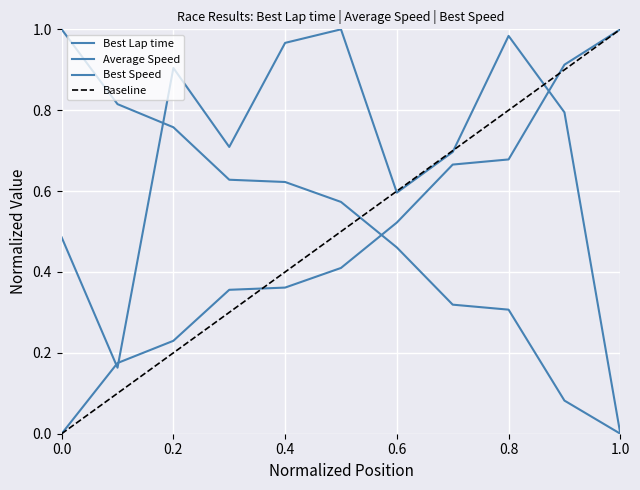

What is the sum of all Best Speed values?

5.6